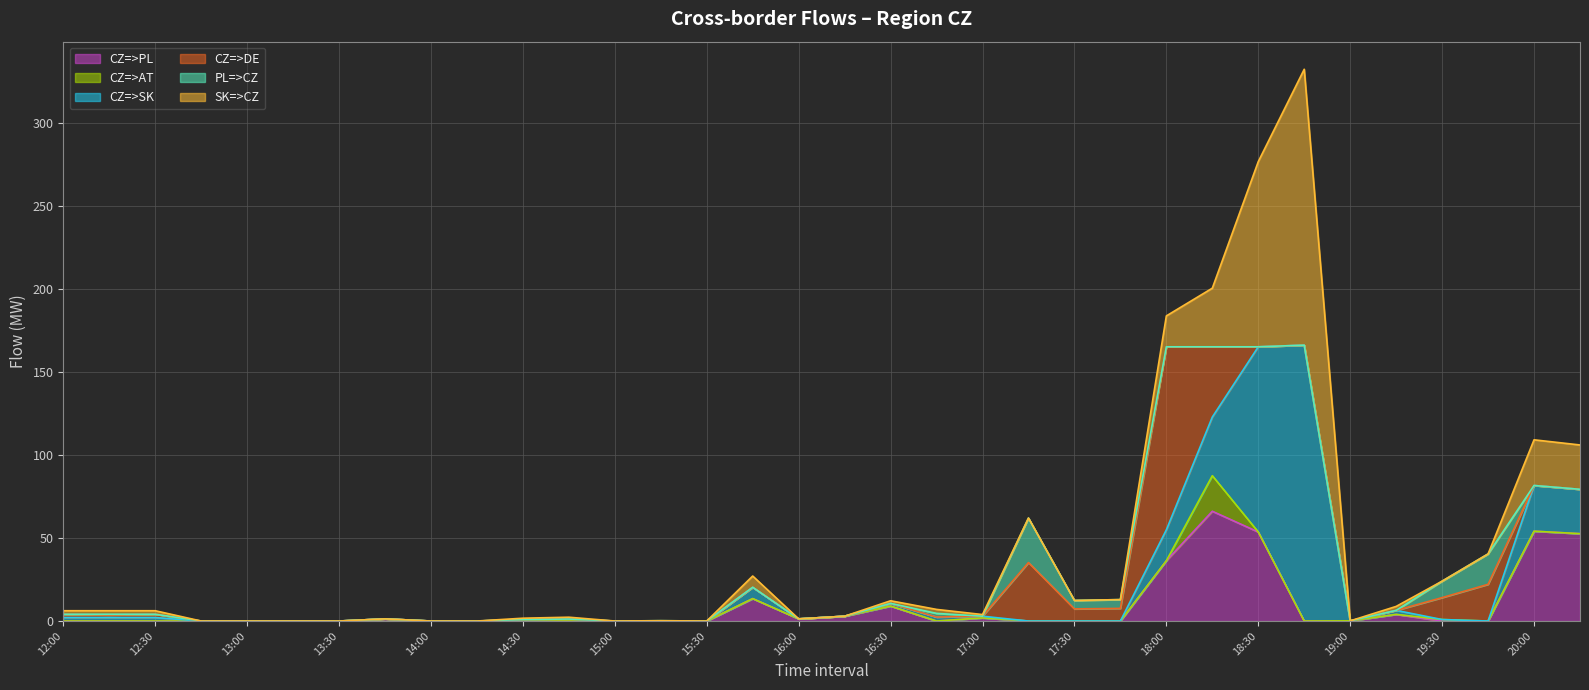

Between 15:00 and 14:15, which is larger?

15:00